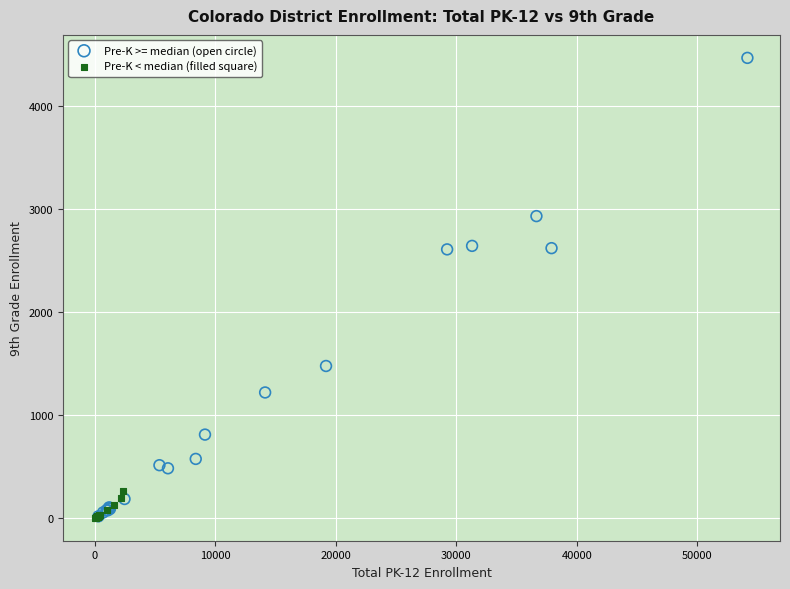

Which series has the widest spread of Y values?

Pre-K >= median (open circle)